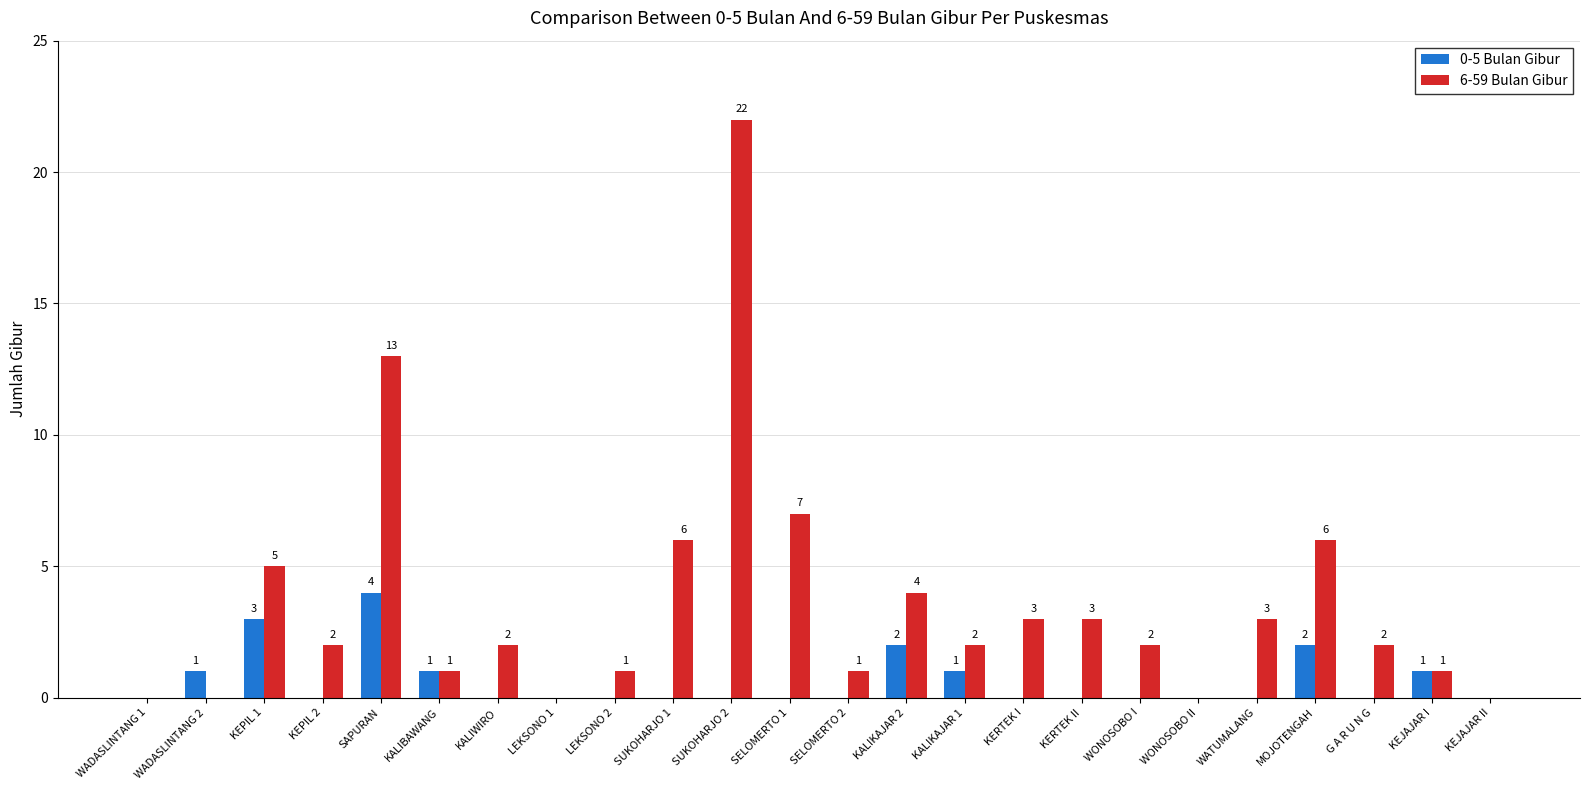

True or false: 6-59 Bulan Gibur has a value of 5 at KEPIL 1.

True